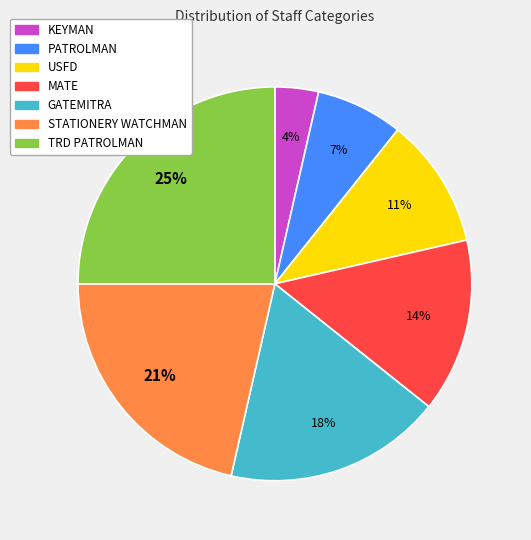

Between KEYMAN and TRD PATROLMAN, which is larger?

TRD PATROLMAN